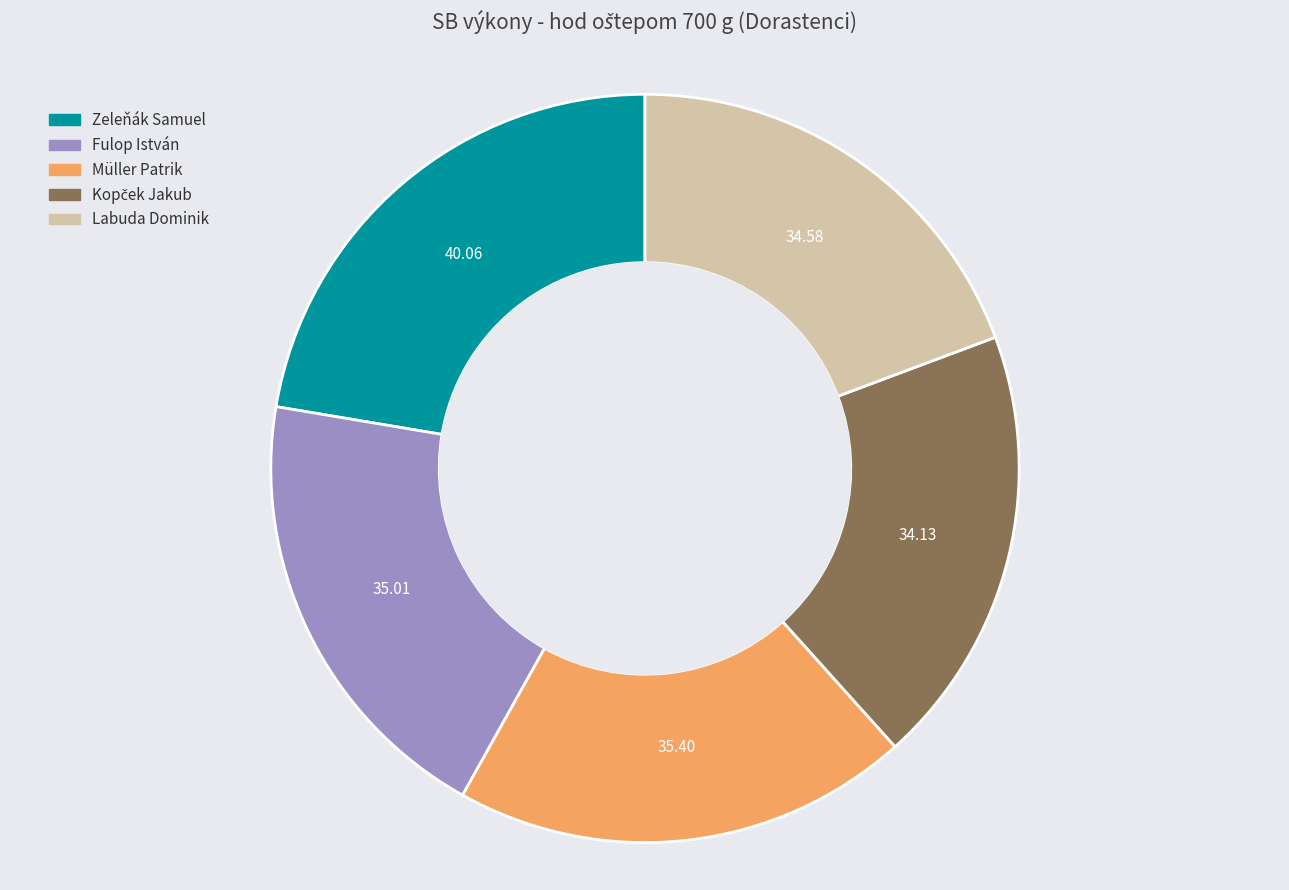

Do Labuda Dominik and Müller Patrik together represent more than half of the pie?

No